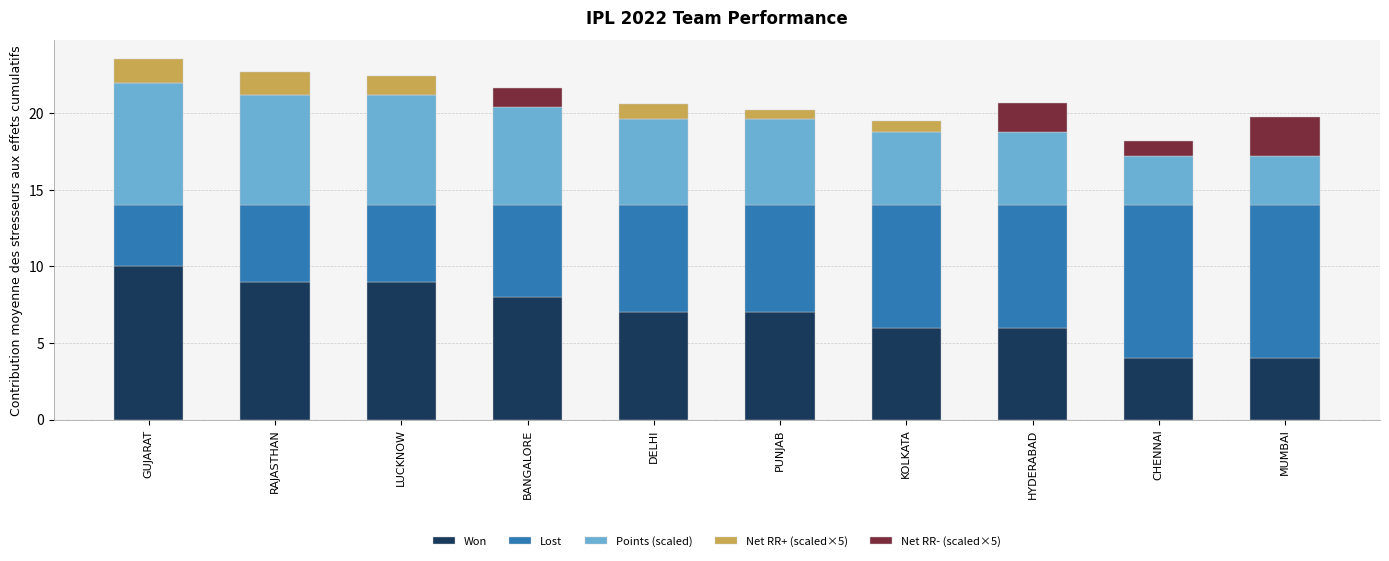

True or false: Net RR+ (scaled×5) has a value of 1.1 at PUNJAB.

False